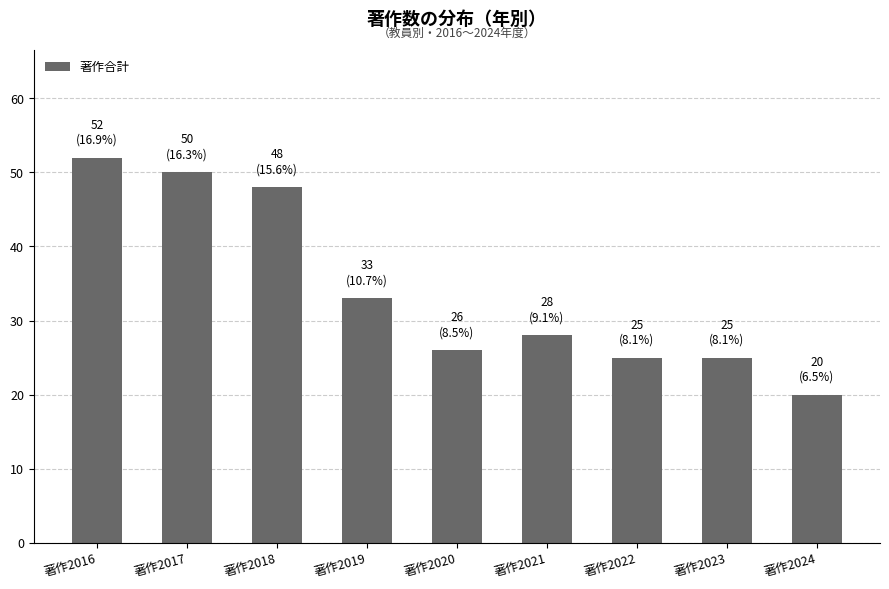

What is the change in value from 著作2017 to 著作2023?

-25